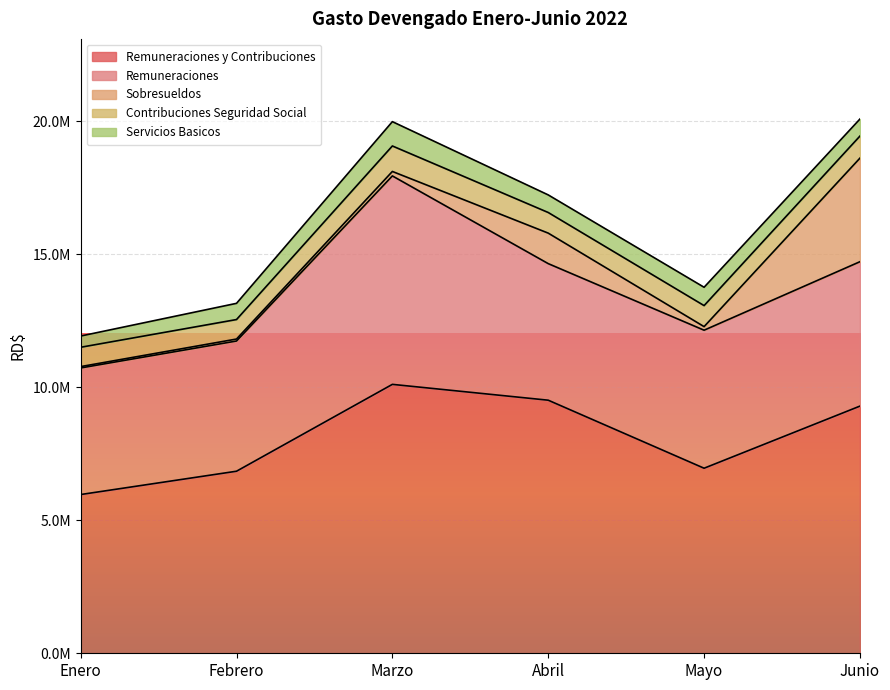

How many lines are shown in the chart?

5